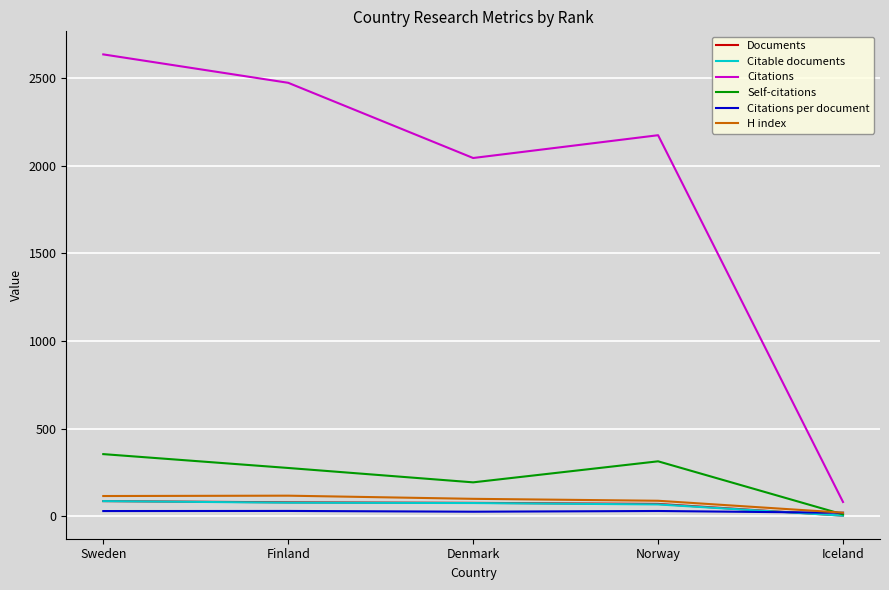

What is the sum of all H index values?

444.0